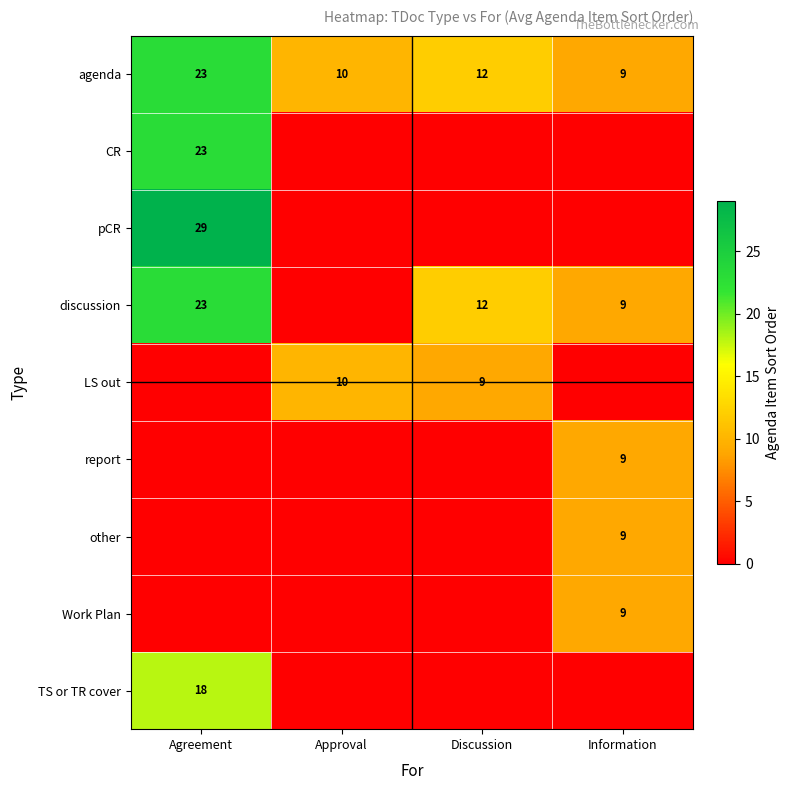

The discussion series shows 18 at Discussion. True or false?

False